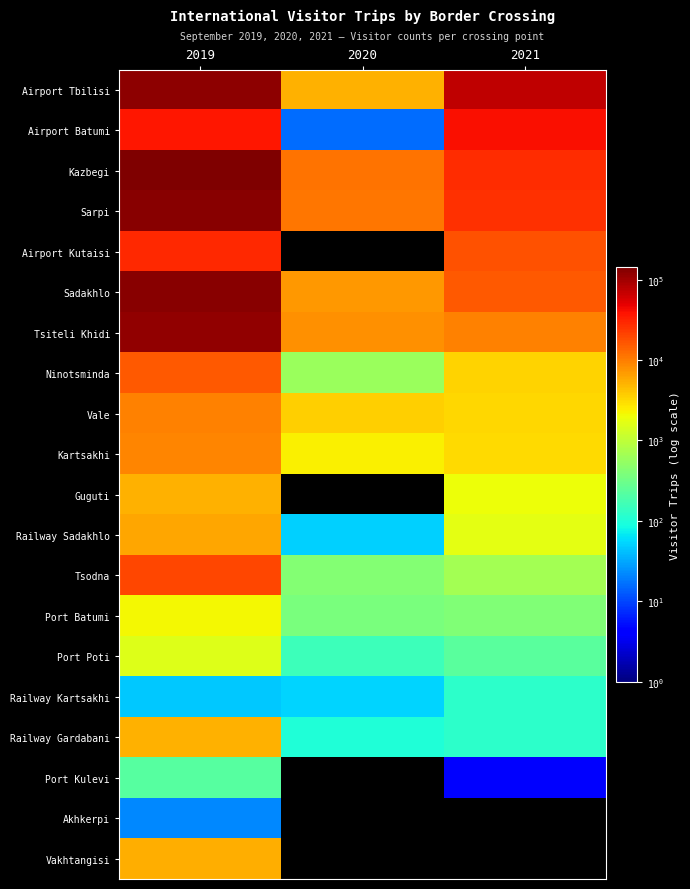

Which series has the largest total across all categories?

Airport Tbilisi